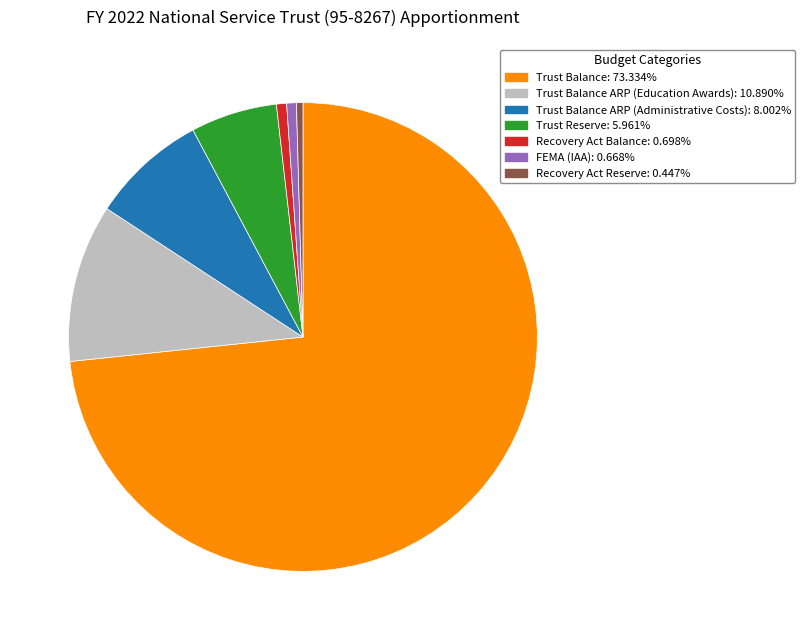

How many slices are in this pie chart?

7